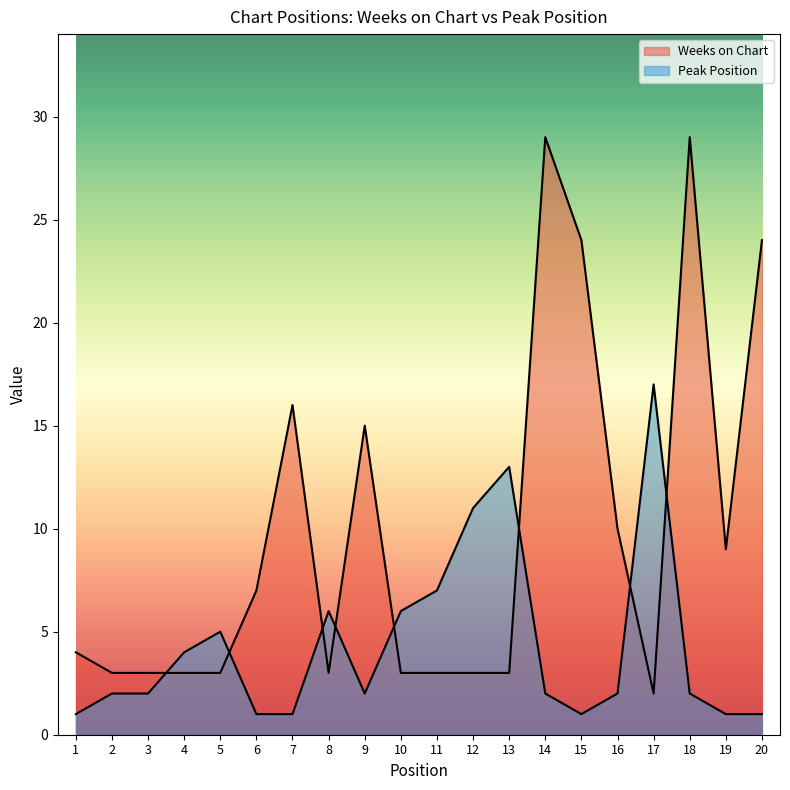

Reading right to left, list all the values displayed in this chart.

Weeks on Chart: 20=24	19=9	18=29	17=2	16=10	15=24	14=29	13=3	12=3	11=3	10=3	9=15	8=3	7=16	6=7	5=3	4=3	3=3	2=3	1=4
Peak Position: 20=1	19=1	18=2	17=17	16=2	15=1	14=2	13=13	12=11	11=7	10=6	9=2	8=6	7=1	6=1	5=5	4=4	3=2	2=2	1=1